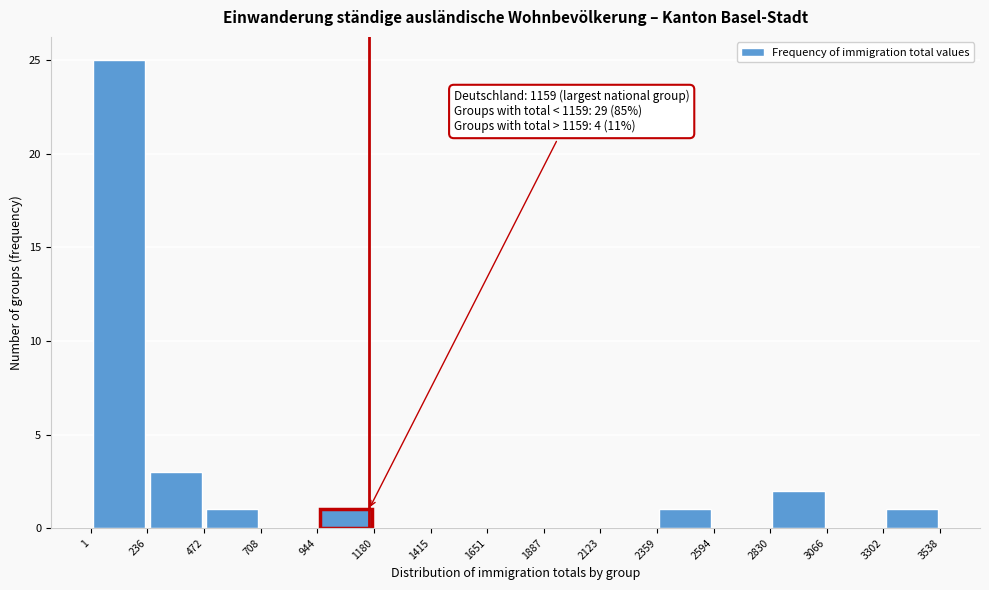

Which range on the x-axis has the tallest bar?

1 to 236